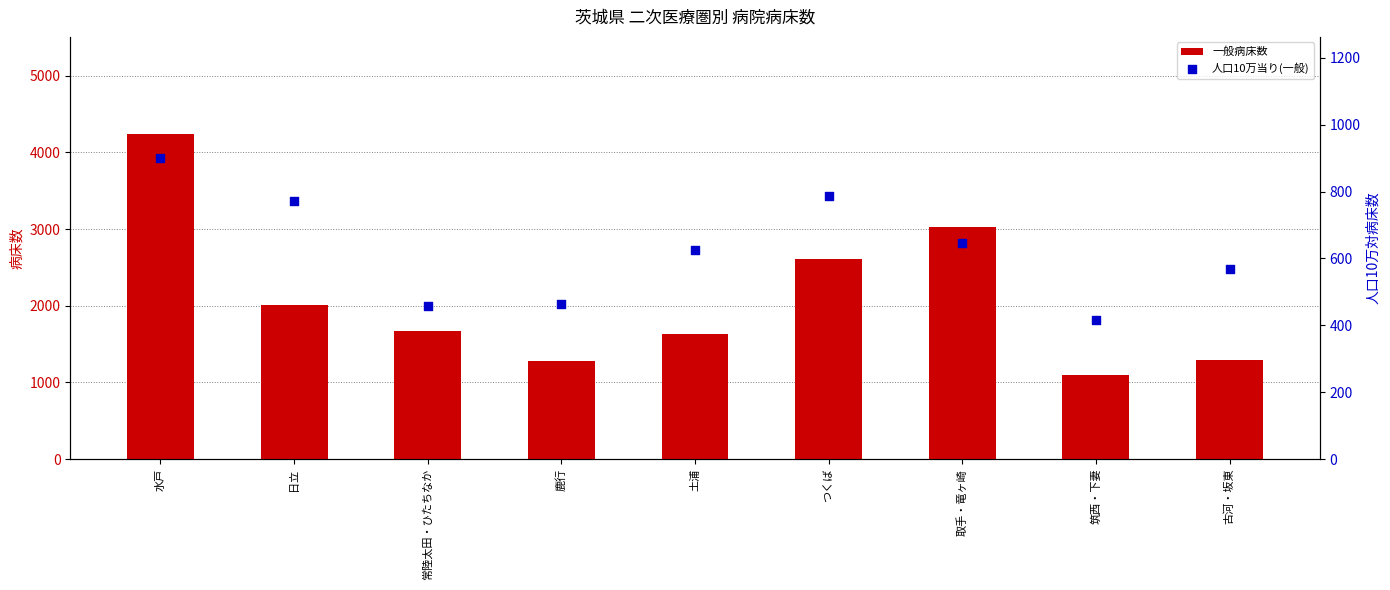

At which category is the sum across all series the highest?

水戸